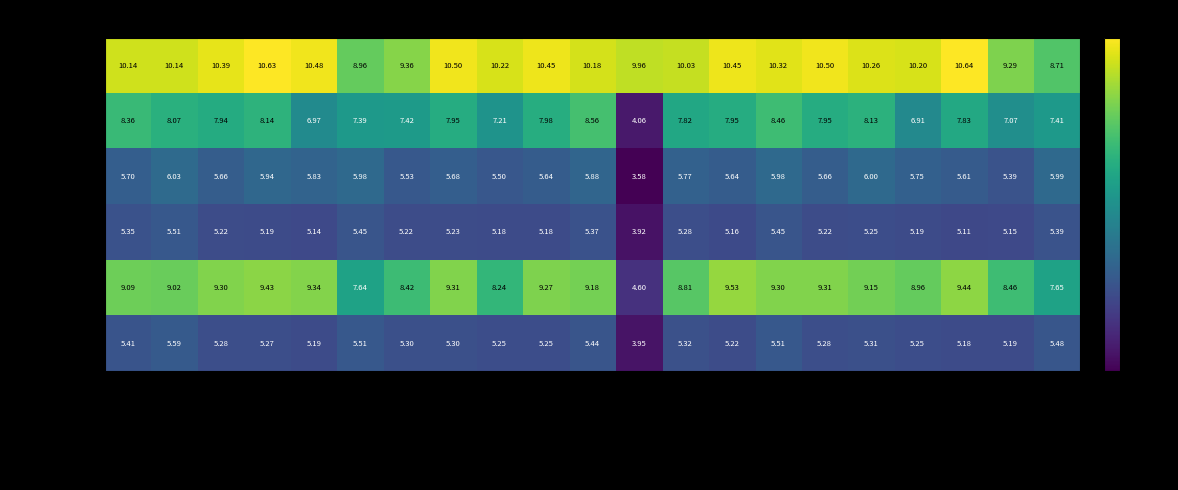

Which series changed the most between Bjellqvist and Grimsley?

ENV_FFV